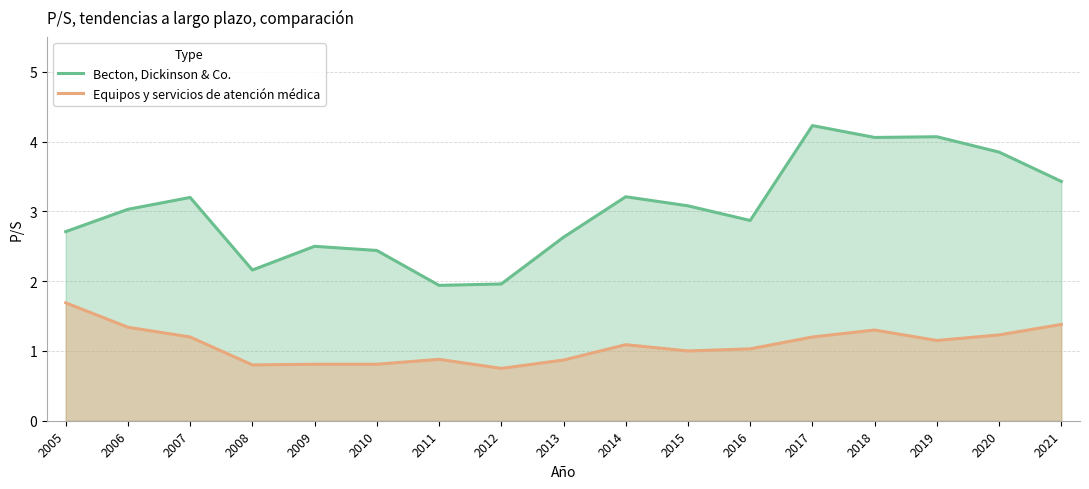

What is the value of the Equipos y servicios de atención médica point at the 9th from the left?

0.9